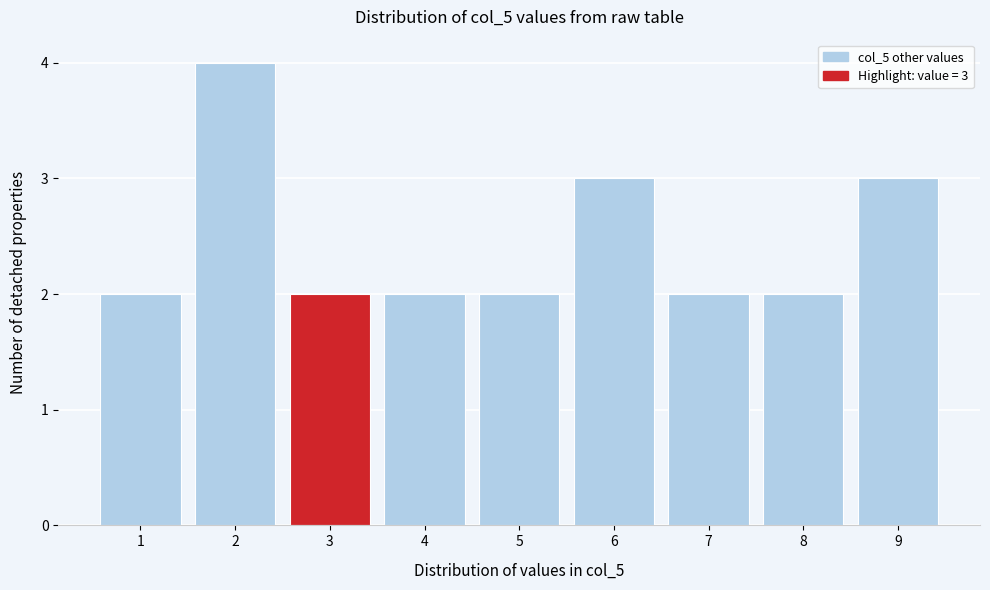

Which range on the x-axis has the tallest bar?

1.5 to 2.5